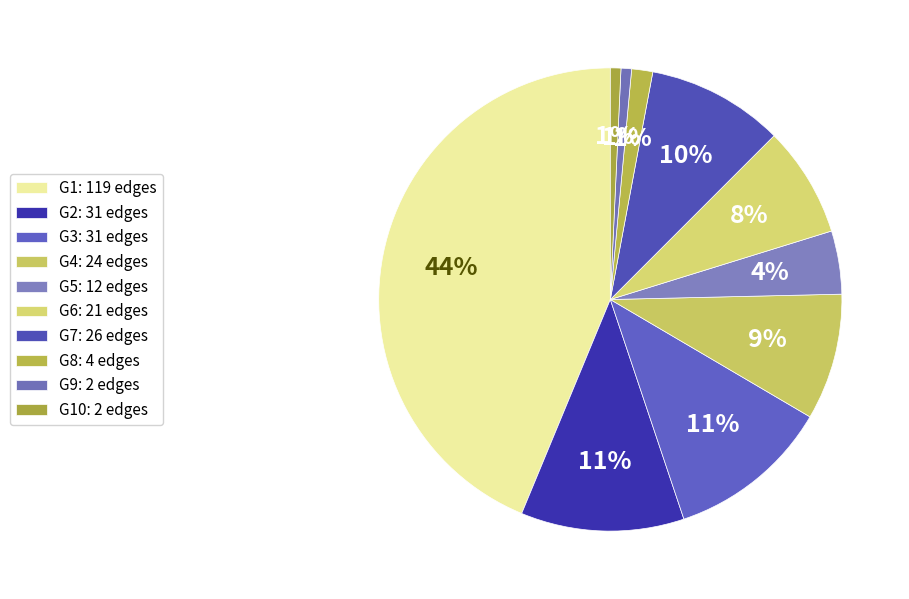

How many segments does this pie chart have?

10